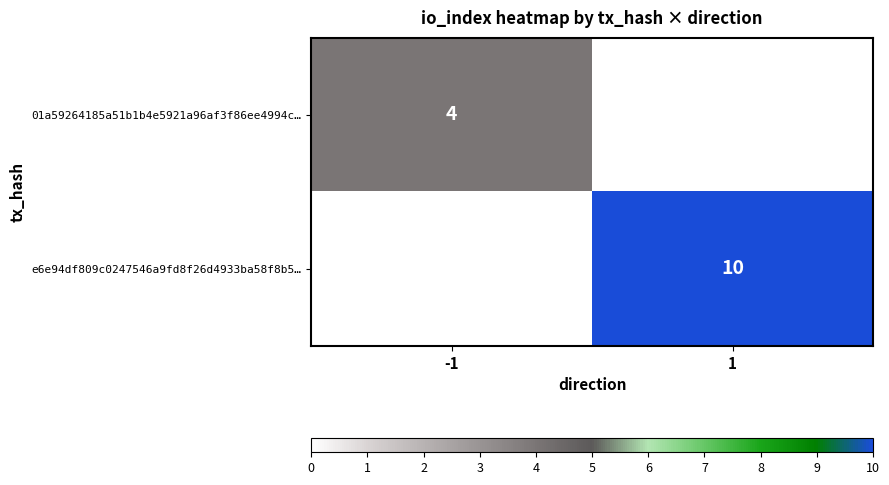

The value of e6e94df809c0247546a9fd8f26d4933ba58f8b5… at 1 is 15. True or false?

False